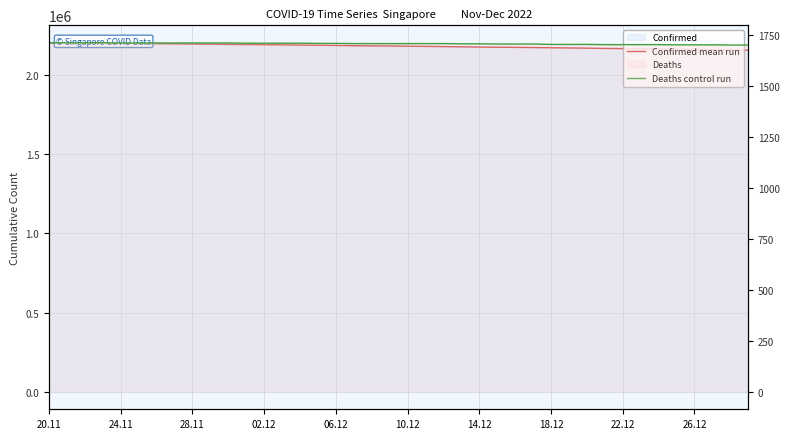

Reading left to right, what are all the values shown in this chart?

Confirmed mean run: 2200353	2199237	2197690	2197084	2196690	2195980	2194963	2193890	2192690	2191597	2190057	2189349	2188511	2187459	2186214	2184952	2183605	2181788	2181048	2180146	2179044	2177701	2176338	2174989	2173172	2172396	2171550	2170498	2169201	2167897	2166527	2164689	2163872	2162963	2161673	2160324	2158709	2157021	2154633	2153535
Deaths control run: 1711	1711	1711	1711	1710	1710	1710	1710	1710	1710	1710	1709	1709	1709	1709	1708	1708	1707	1707	1707	1707	1707	1707	1706	1706	1705	1705	1705	1703	1703	1703	1702	1702	1702	1702	1701	1701	1701	1700	1700